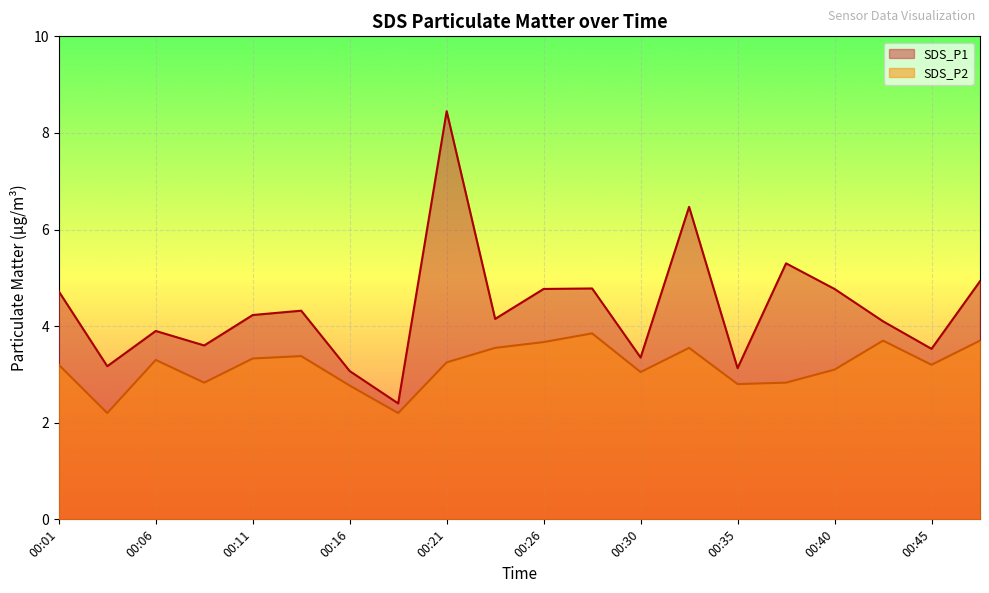

What is the total value across all series at 00:48?

8.6